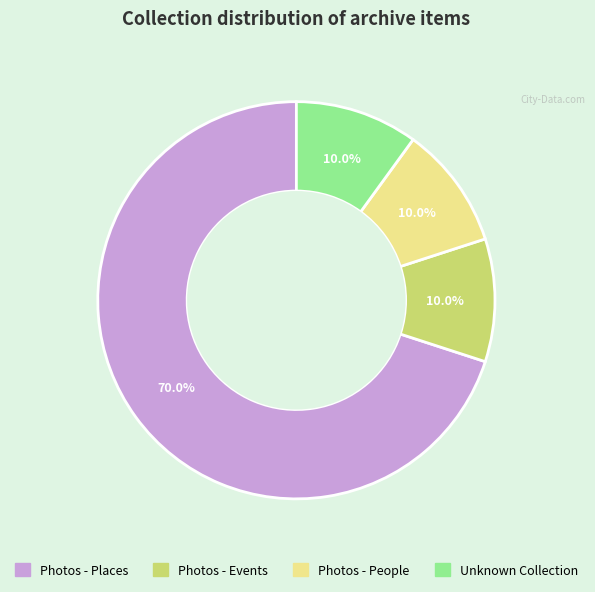

Which slice is the largest?

Photos - Places